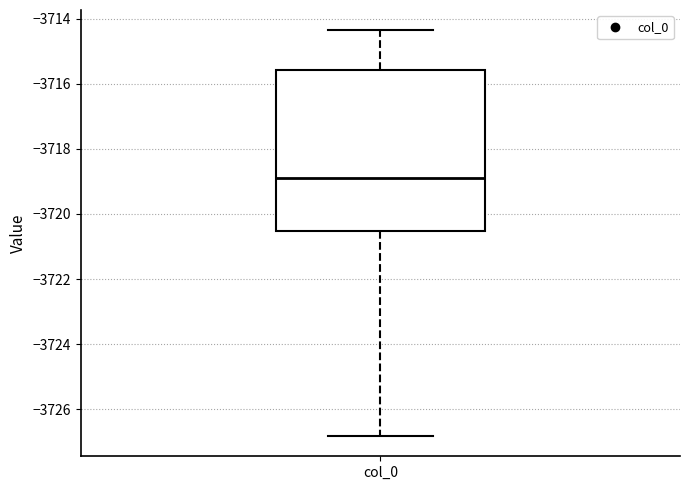

Transcribe this box plot: give where the median line is, the range the box spans, and where the two whiskers end, as read against the y-axis. The values are not printed on the chart, so give them approximately, as read against the axis.

median -3719.0, box -3720.6 to -3715.6, whiskers -3726.8 to -3714.4